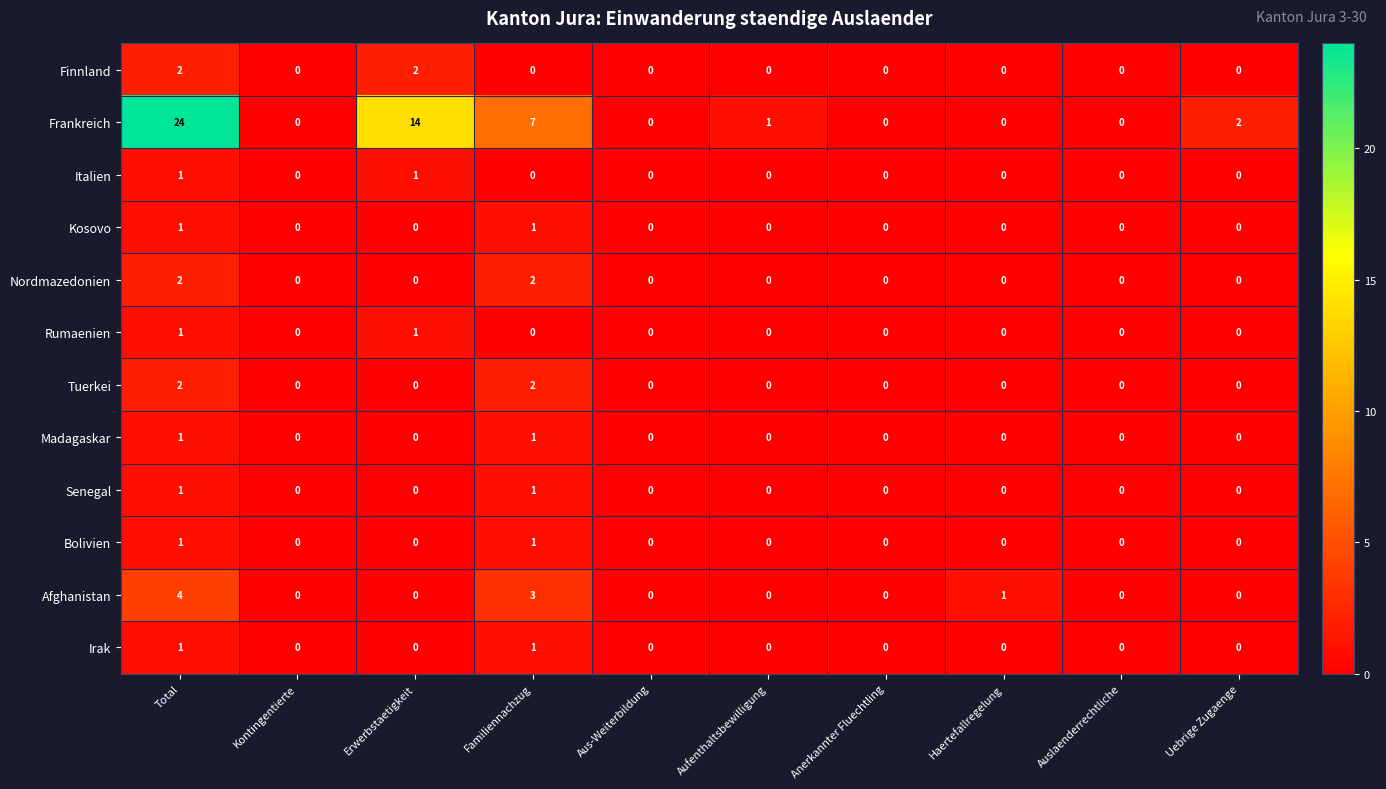

Is it true that Italien equals 0 at Aus-Weiterbildung?

True